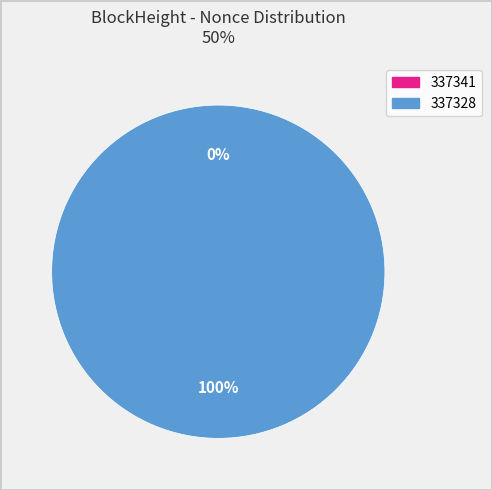

Rank the categories by value from highest to lowest.

337328, 337341